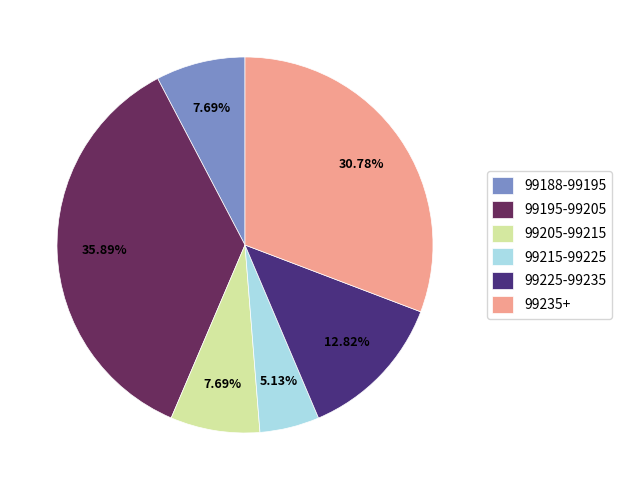

Between 99215-99225 and 99225-99235, which is larger?

99225-99235